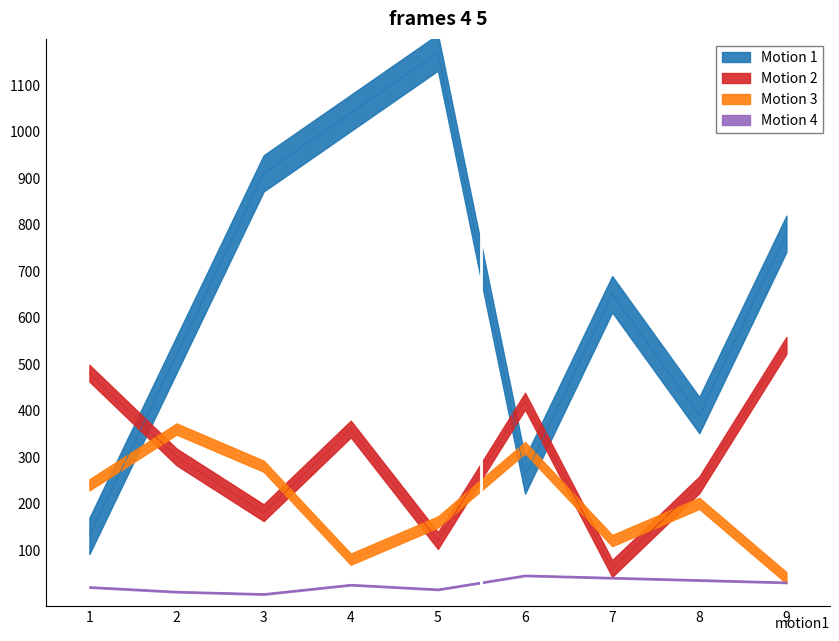

How many series are shown in this chart?

4